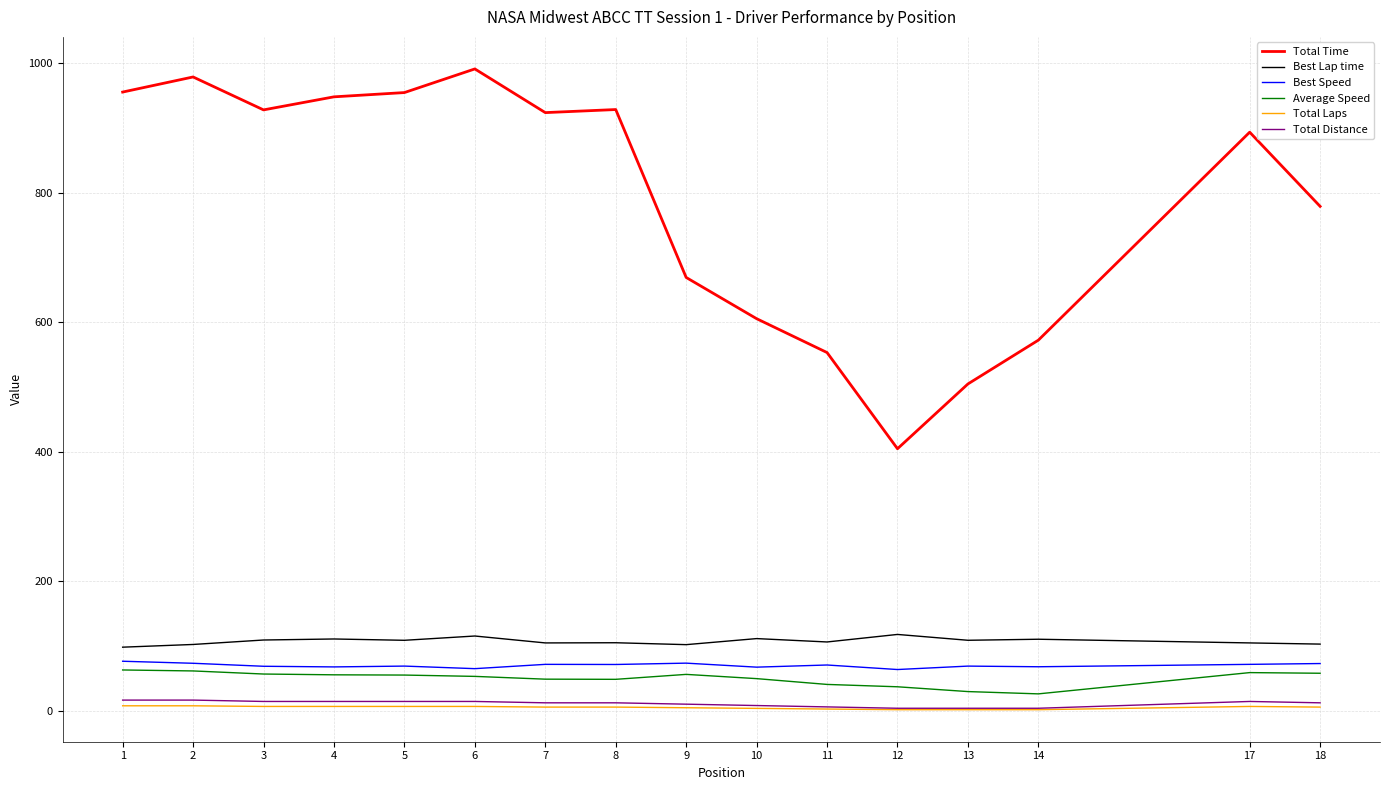

What is the spread (max minus min) of values at 10?

601.5